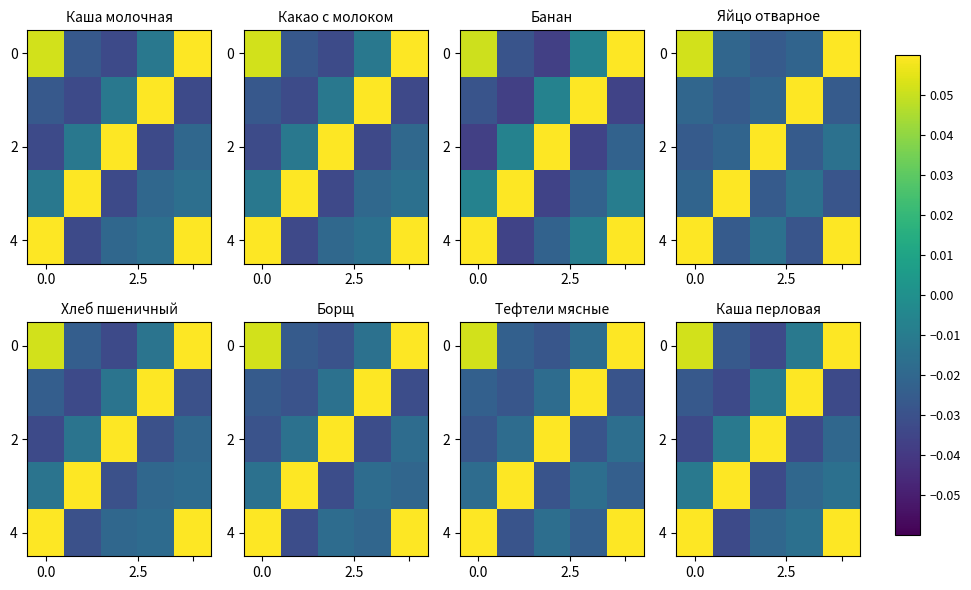

At which category is the sum across all series the highest?

4